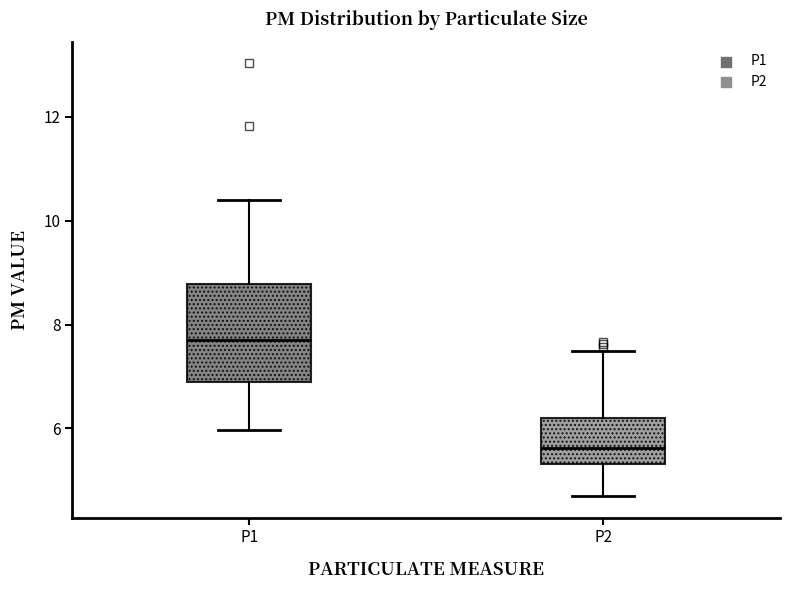

Reading left to right, transcribe this box plot: for each box, give where its median line is, the range the box spans, and where its two whiskers end, as read against the y-axis. The values are not printed on the chart, so give them approximately, as read against the axis.

P1: median 7.8, box 6.8 to 8.8, whiskers 6.0 to 10.4
P2: median 5.6, box 5.4 to 6.2, whiskers 4.8 to 7.6